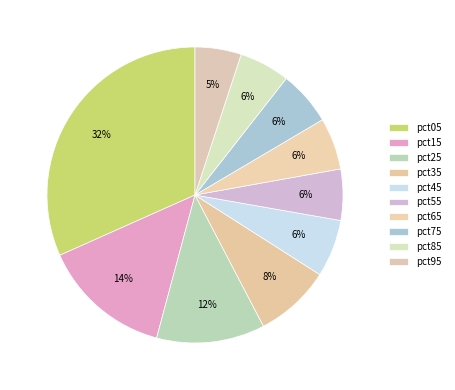

What is the total percentage of pct65 and pct45?

11.9%